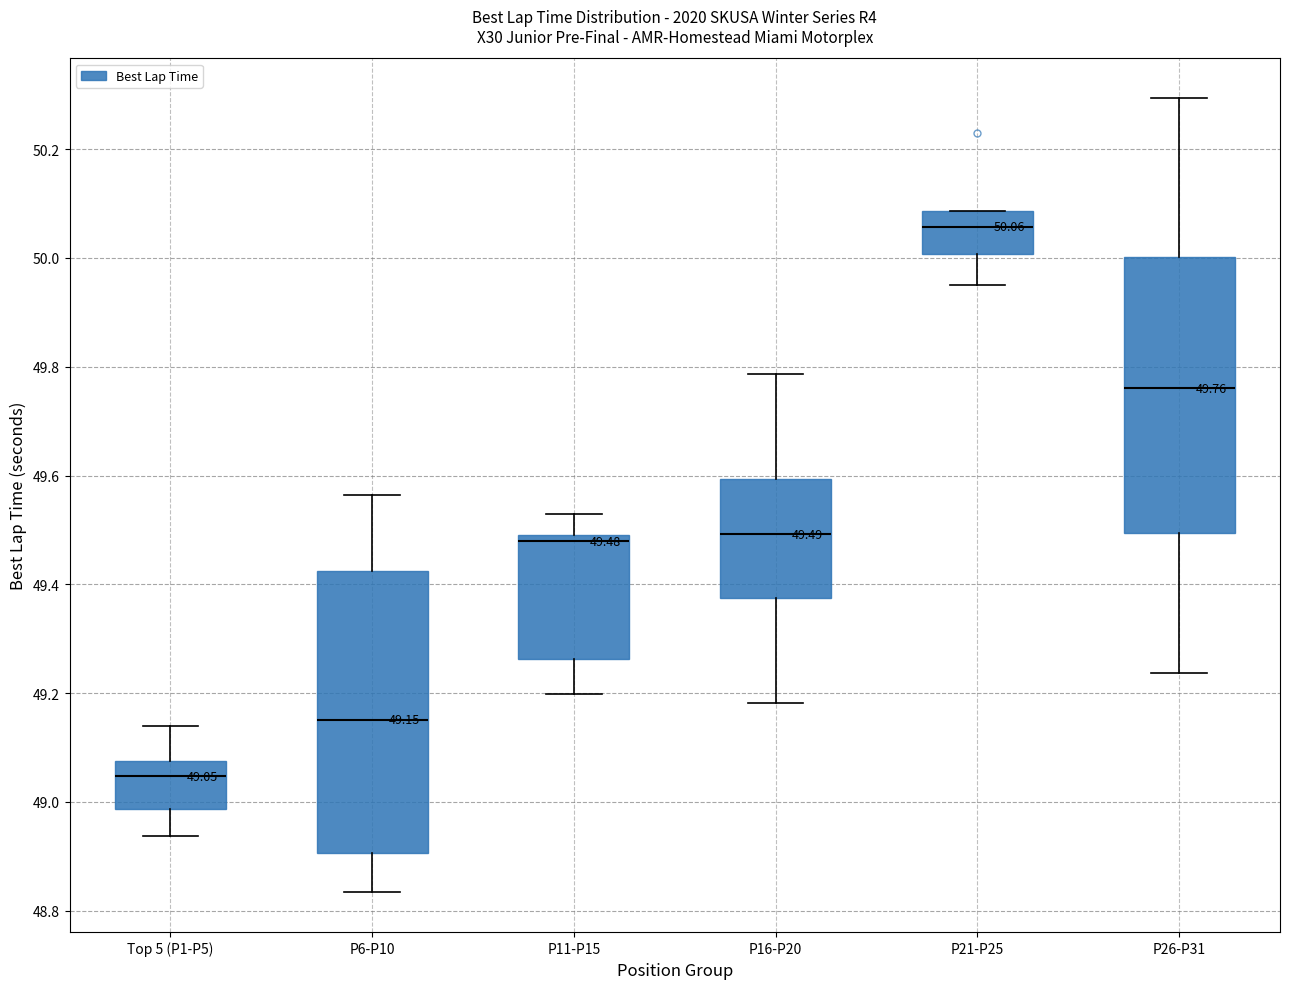

Which box's median line is the highest?

P21-P25